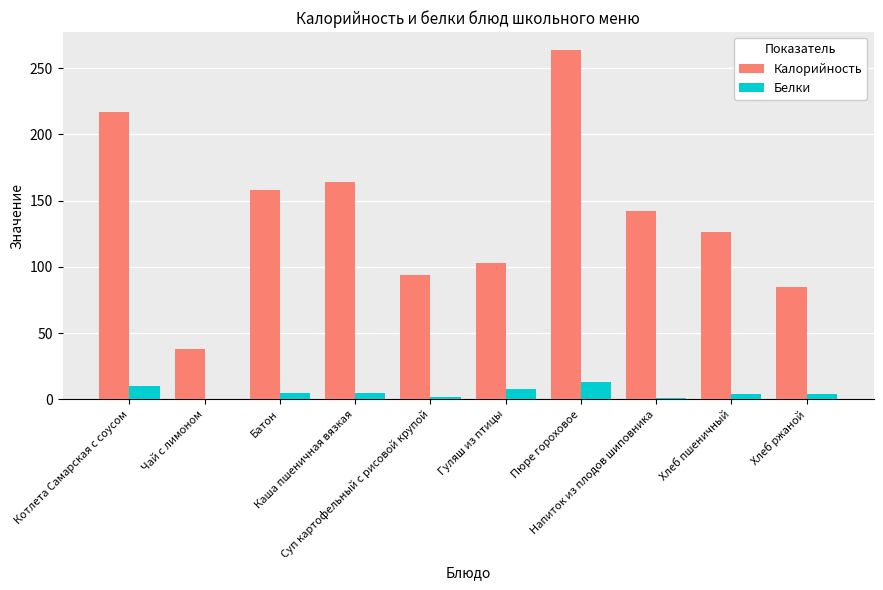

Which series has the largest total across all categories?

Калорийность